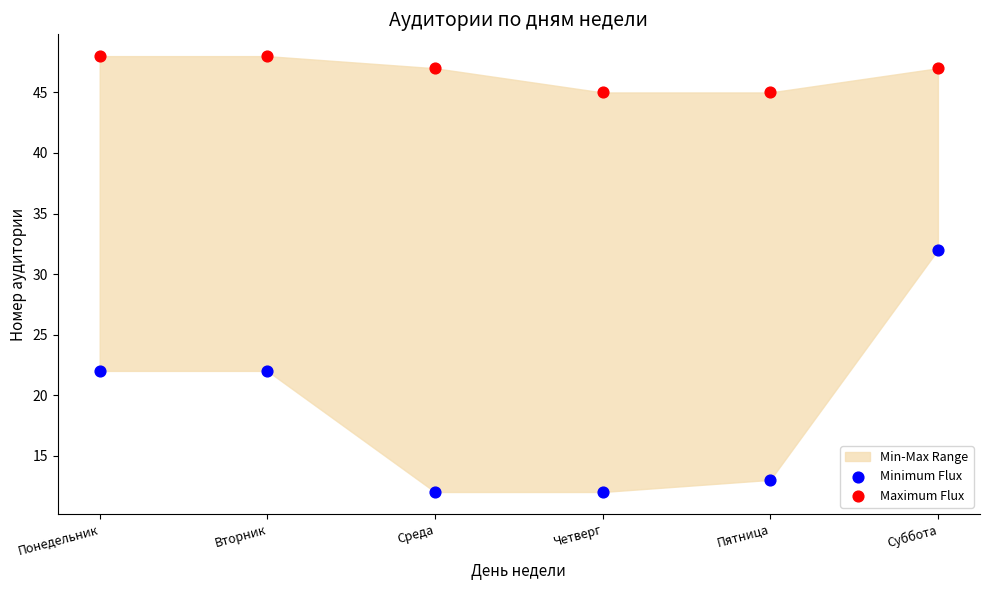

Across all data points, what is the range of Y values (max minus min)?

36